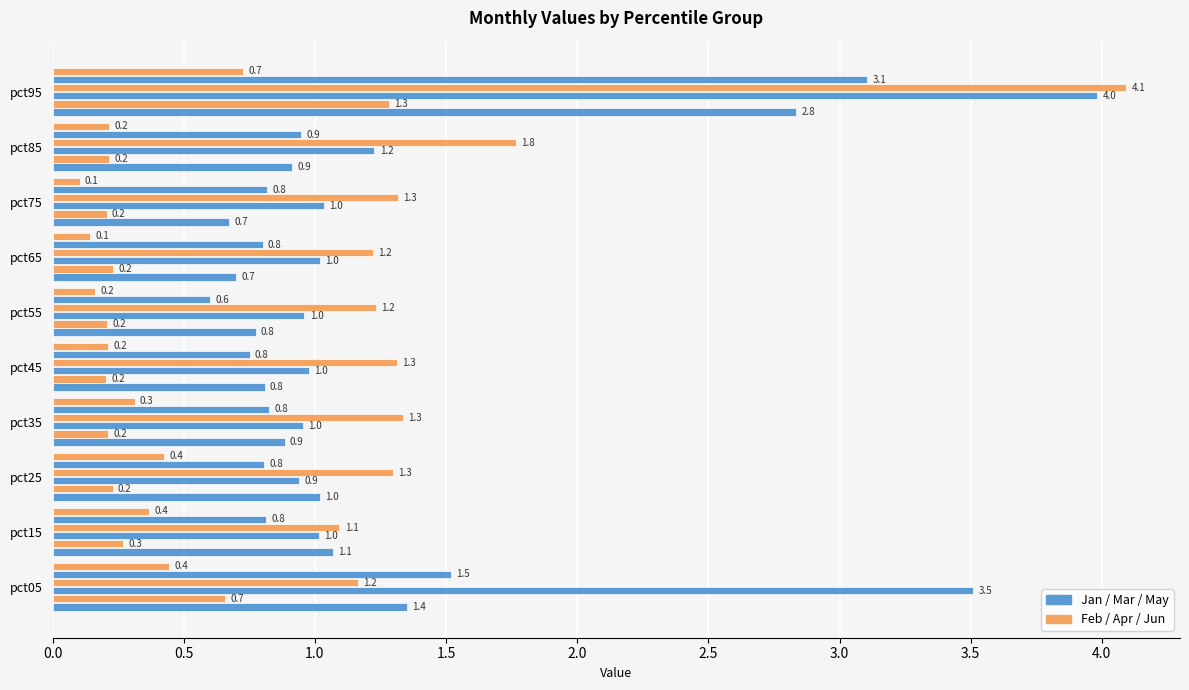

What is the greatest value displayed?

4.1